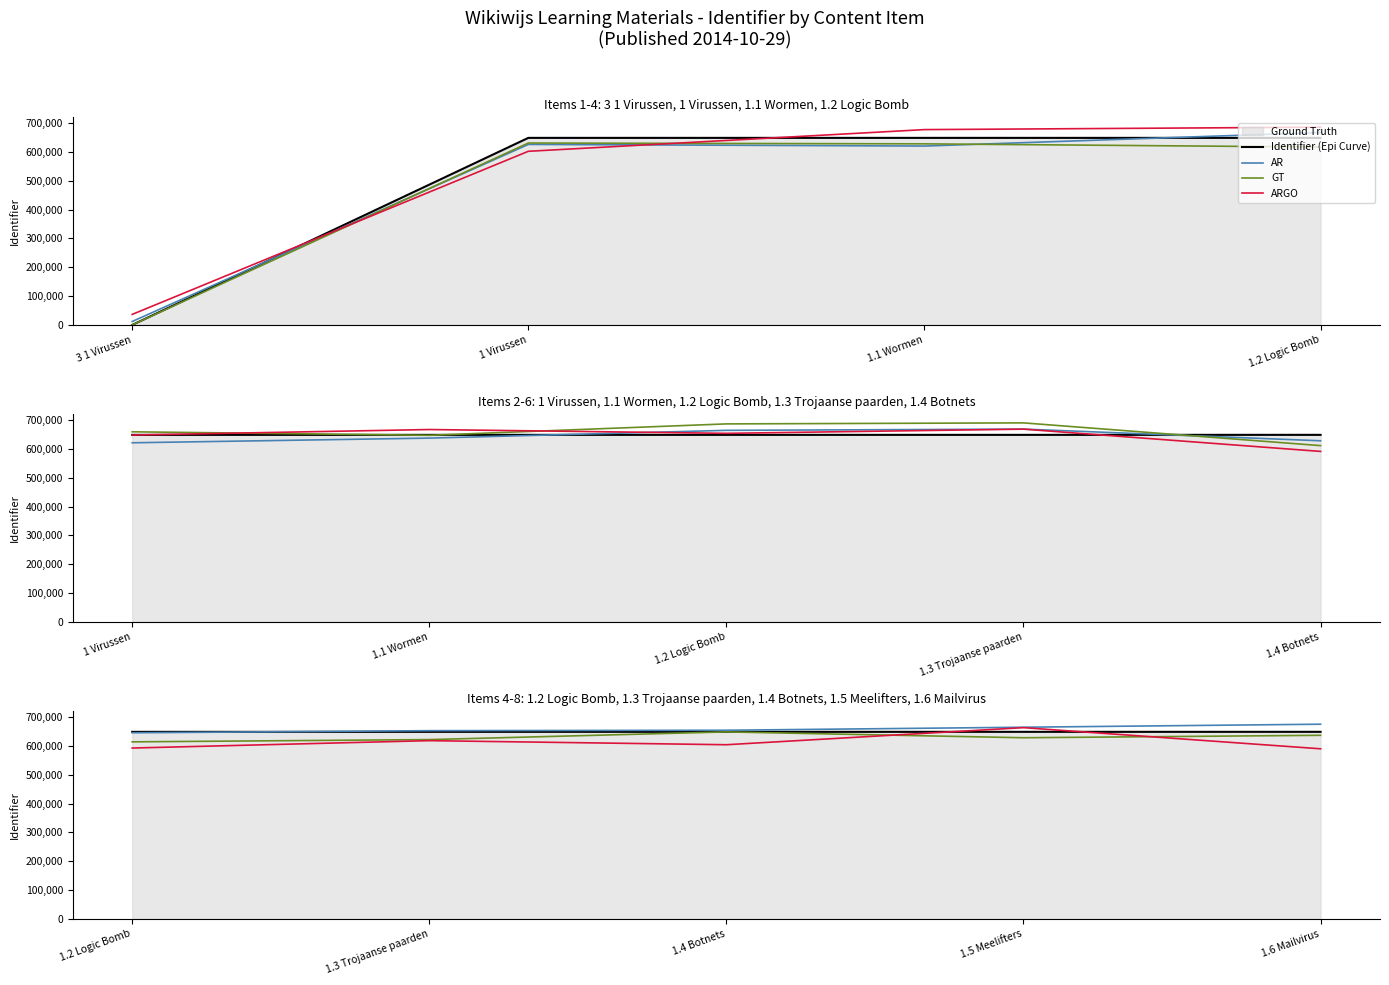

True or false: AR has more than 2 interior local peaks.

False